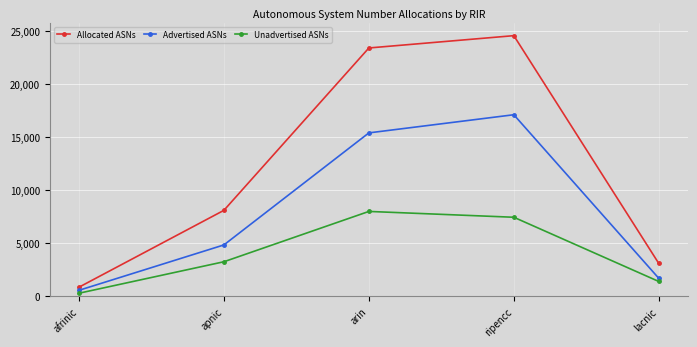

True or false: Advertised ASNs and Allocated ASNs intersect in this chart.

False